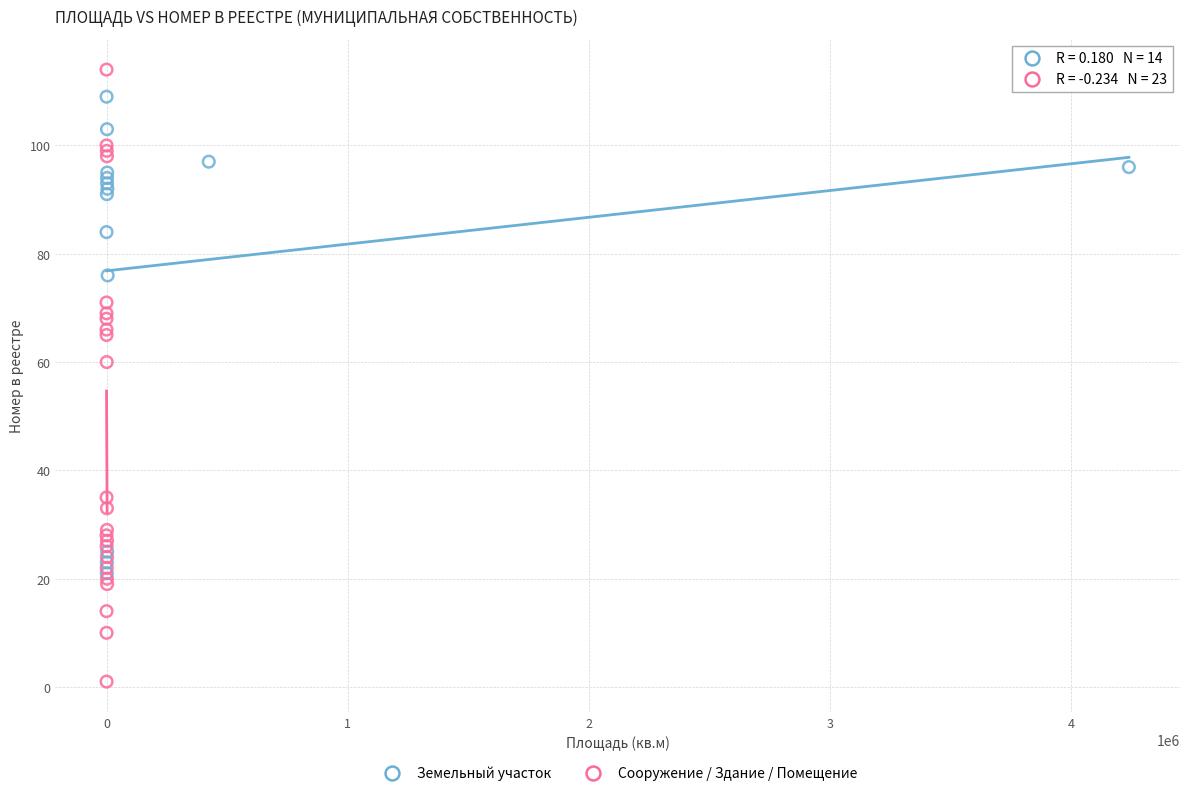

Which series contains the highest Y value?

Сооружение / Здание / Помещение